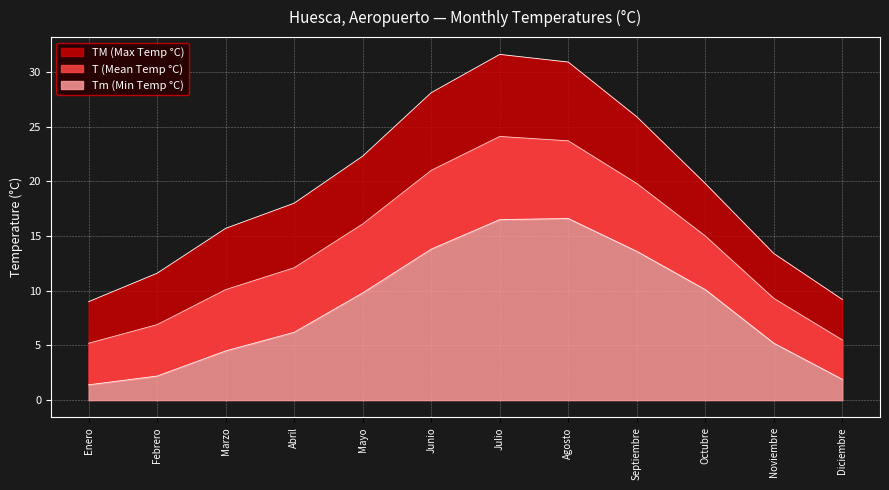

Rank the categories by TM (Max Temp °C) value from highest to lowest.

Julio, Agosto, Junio, Septiembre, Mayo, Octubre, Abril, Marzo, Noviembre, Febrero, Diciembre, Enero